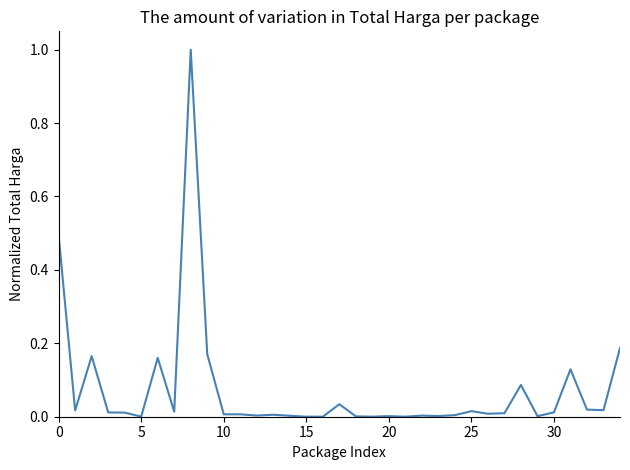

How many lines are shown in the chart?

1